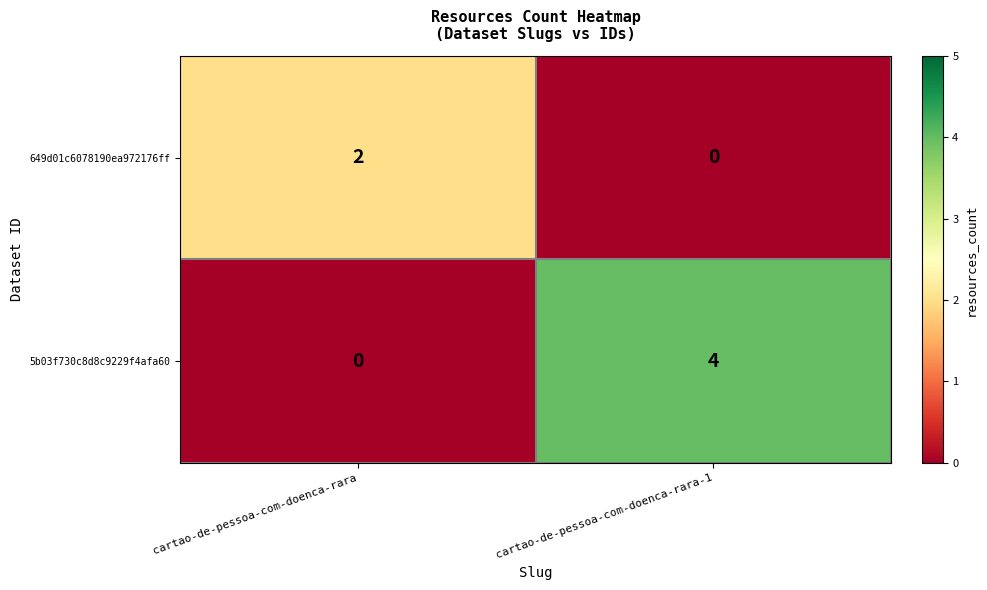

Count the number of categories in the chart.

2